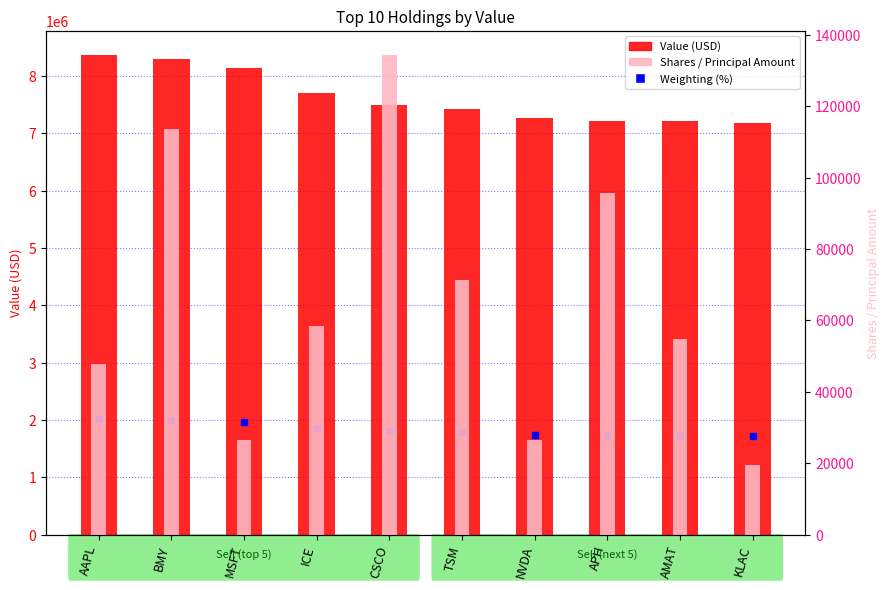

Reading right to left, list all the values displayed in this chart.

Value (USD): 7176000	7209000	7217000	7262000	7426000	7496000	7711000	8147000	8302000	8370000
Shares / Principal Amount: 19602	54697	95783	26612	71236	134430	58364	26424	113675	47934